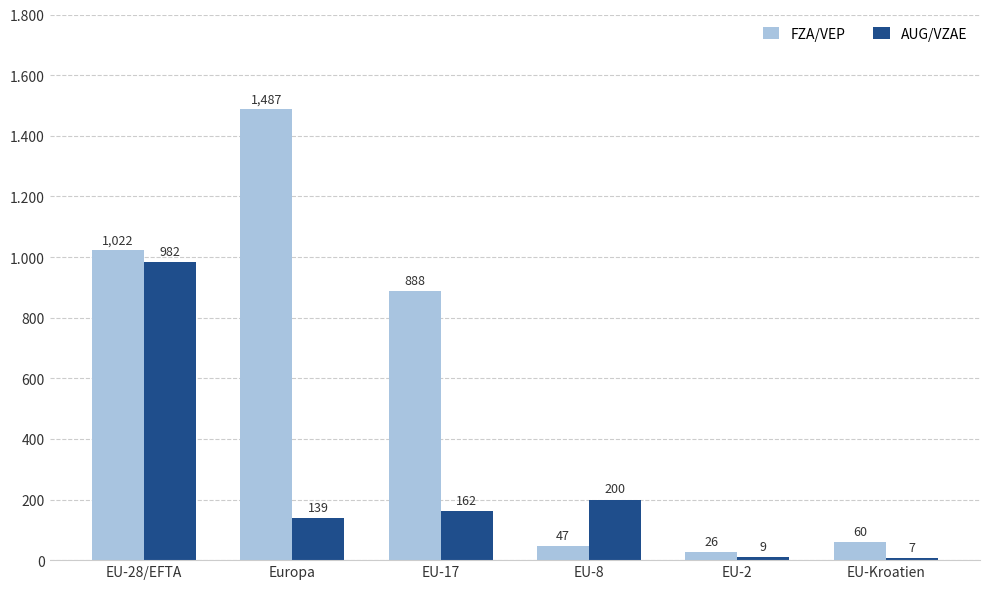

Are the bars horizontal?

No